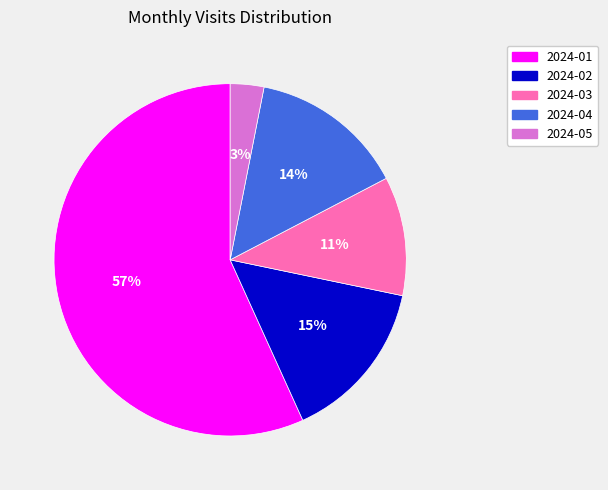

Approximately how many times larger is the value at 2024-03 compared to 2024-02?

0.7